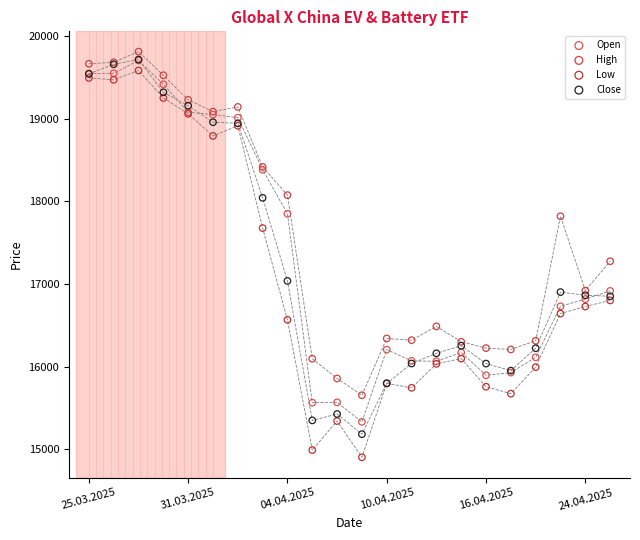

Across all series, what Y value is closest to 17357?

17275